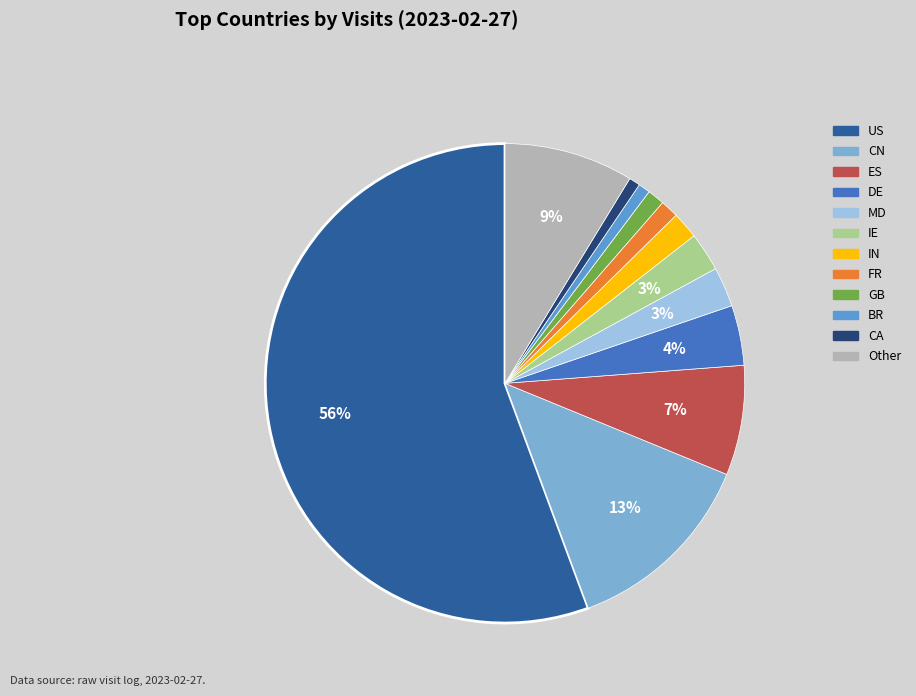

The IE slice represents 13% of the pie. True or false?

False